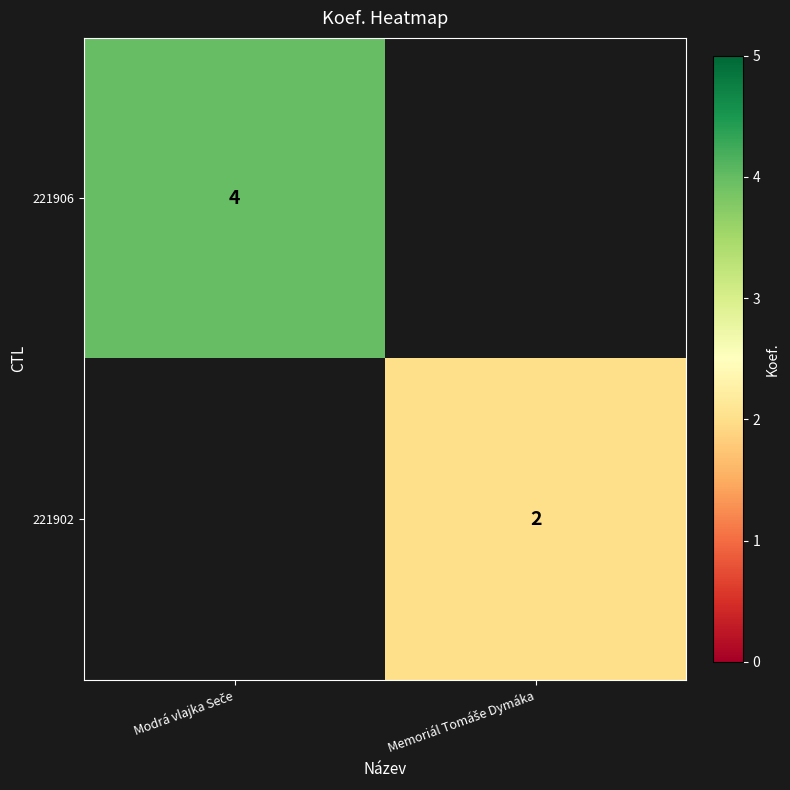

What is the sum of all 221906 values?

4